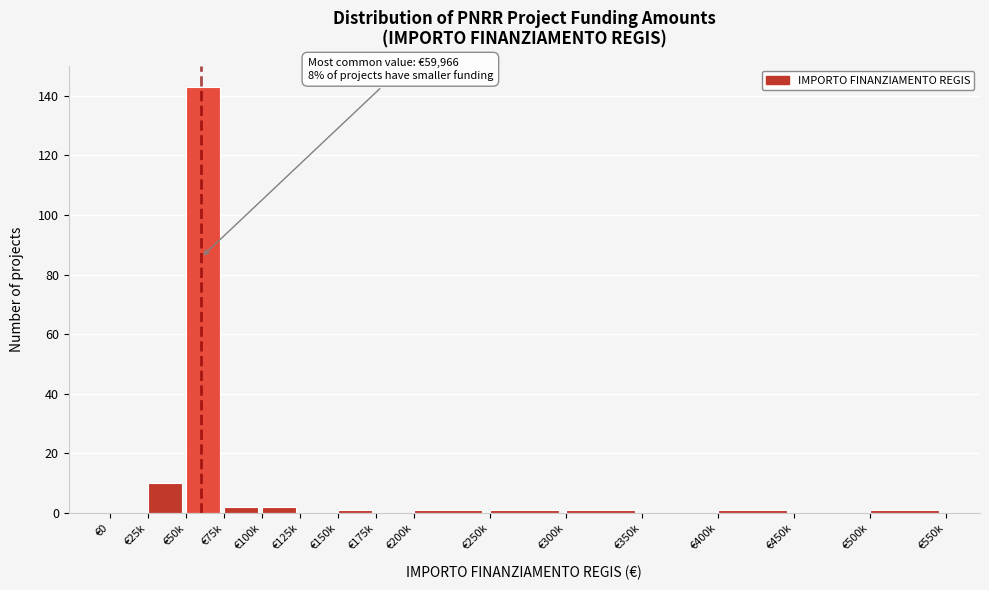

Reading left to right, extract all data points from this chart.

€0=0	€25k=10	€50k=143	€75k=2	€100k=2	€125k=0	€150k=1	€175k=0	€200k=1	€250k=1	€300k=1	€350k=0	€400k=1	€450k=0	€500k=1